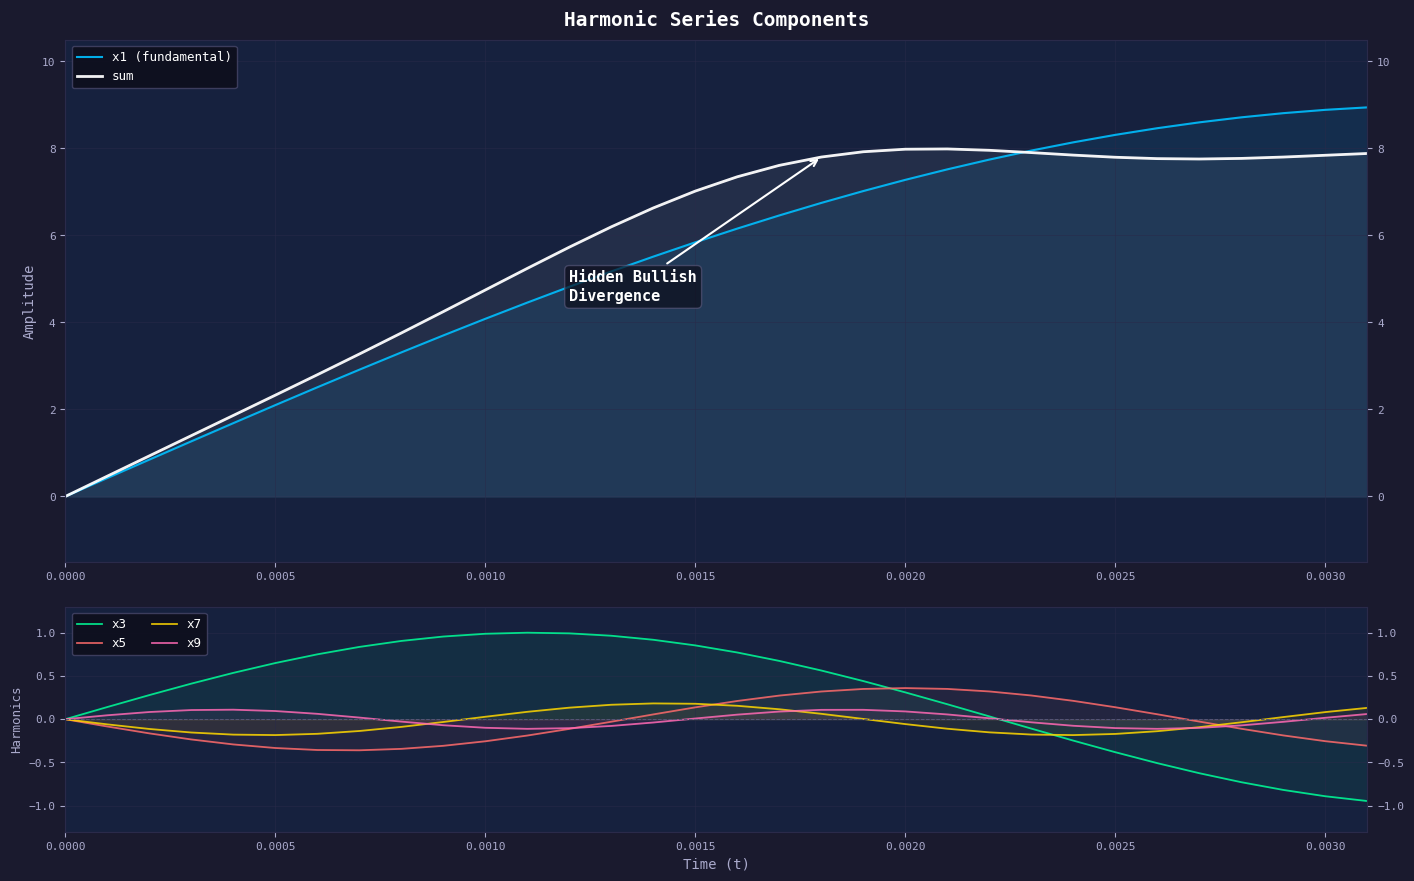

Which series has the largest total across all categories?

sum